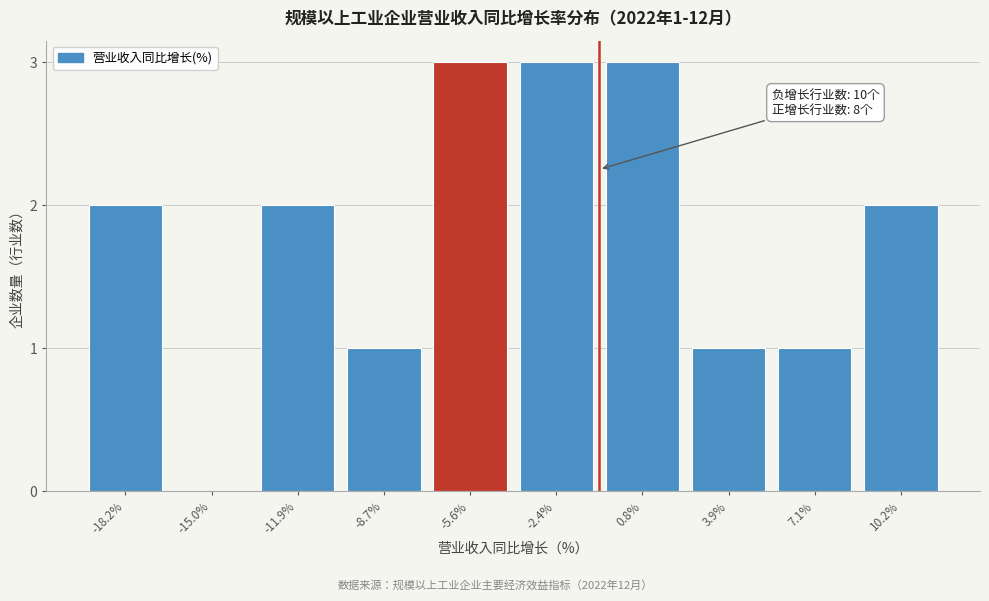

Reading left to right, transcribe all the data shown in this chart.

-18.2%=2	-15.0%=0	-11.9%=2	-8.7%=1	-5.6%=3	-2.4%=3	0.8%=3	3.9%=1	7.1%=1	10.2%=2